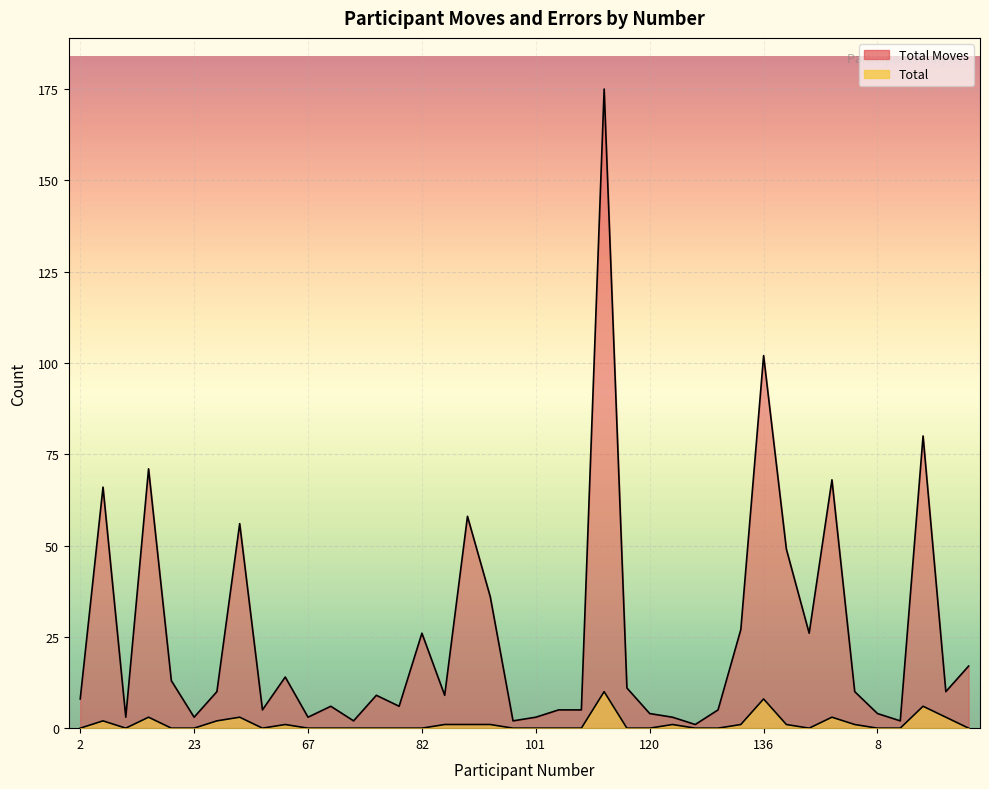

Which series has the largest range (max minus min)?

Total Moves